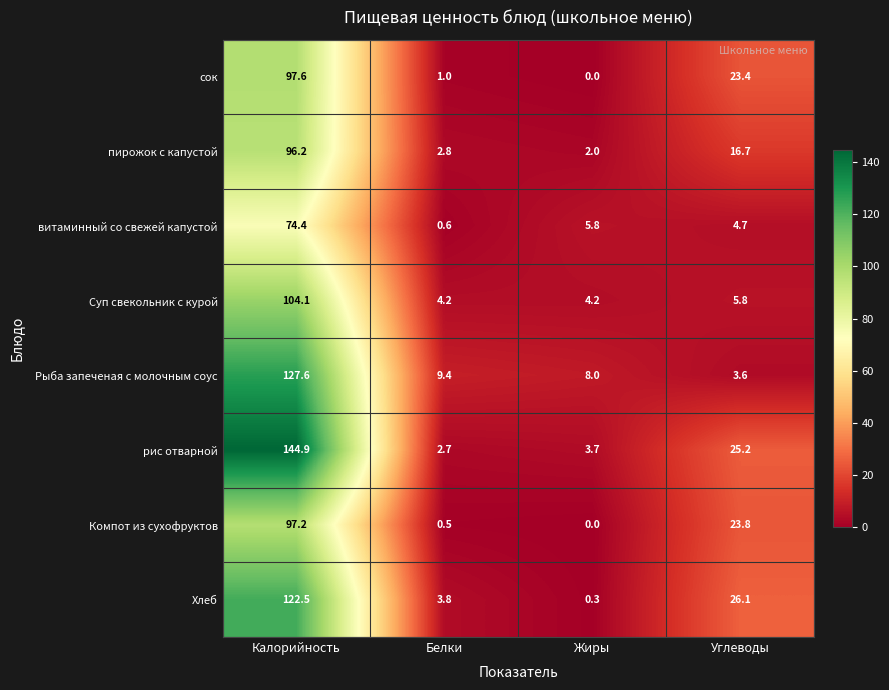

Rank the series at Белки from lowest to highest value.

Компот из сухофруктов, витаминный со свежей капустой, сок, рис отварной, пирожок с капустой, Хлеб, Суп свекольник с курой, Рыба запеченая с молочным соус